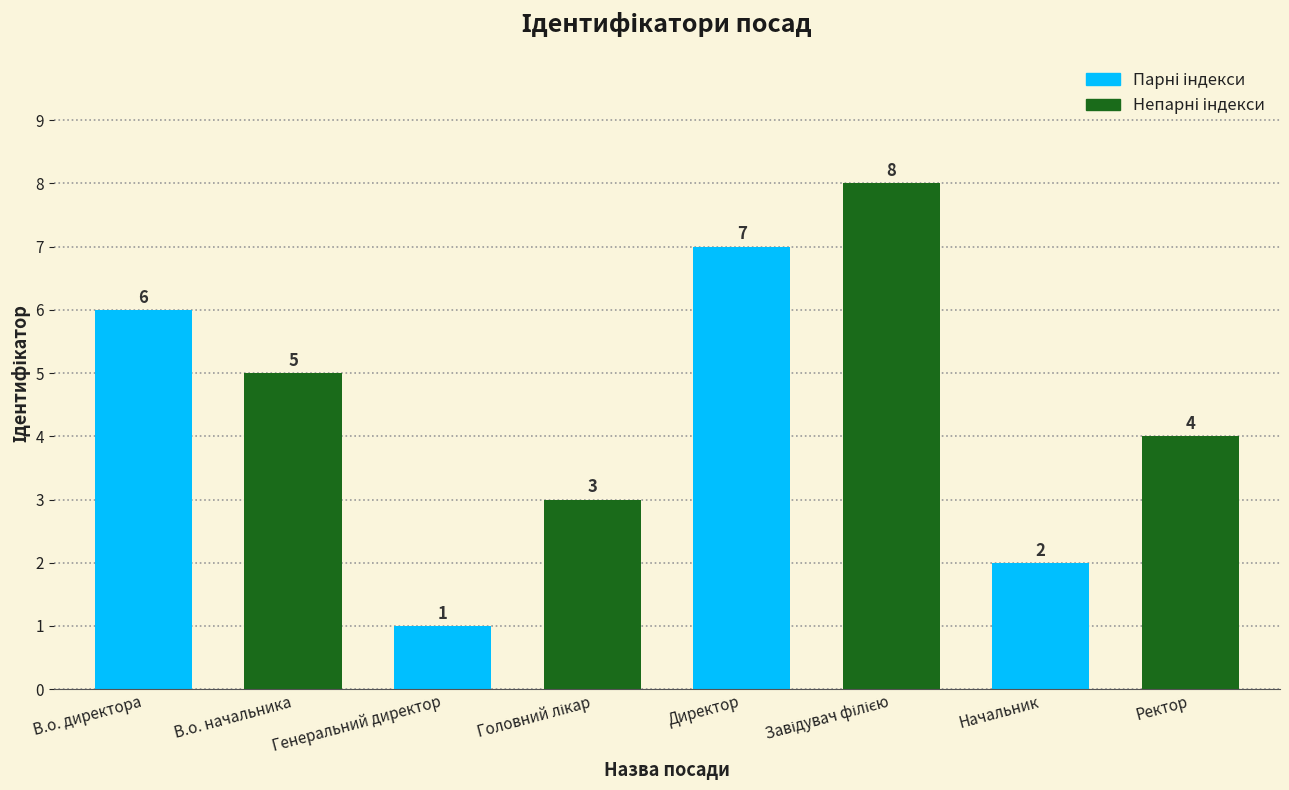

Which category has the lowest value across all series?

Генеральний директор